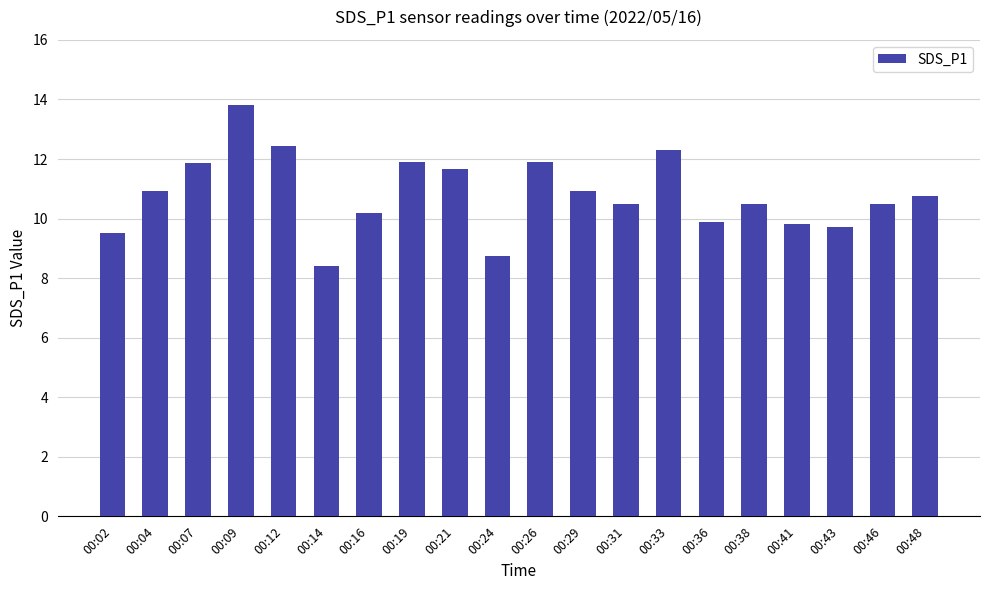

True or false: the data shows 10.5 at 00:38.

True